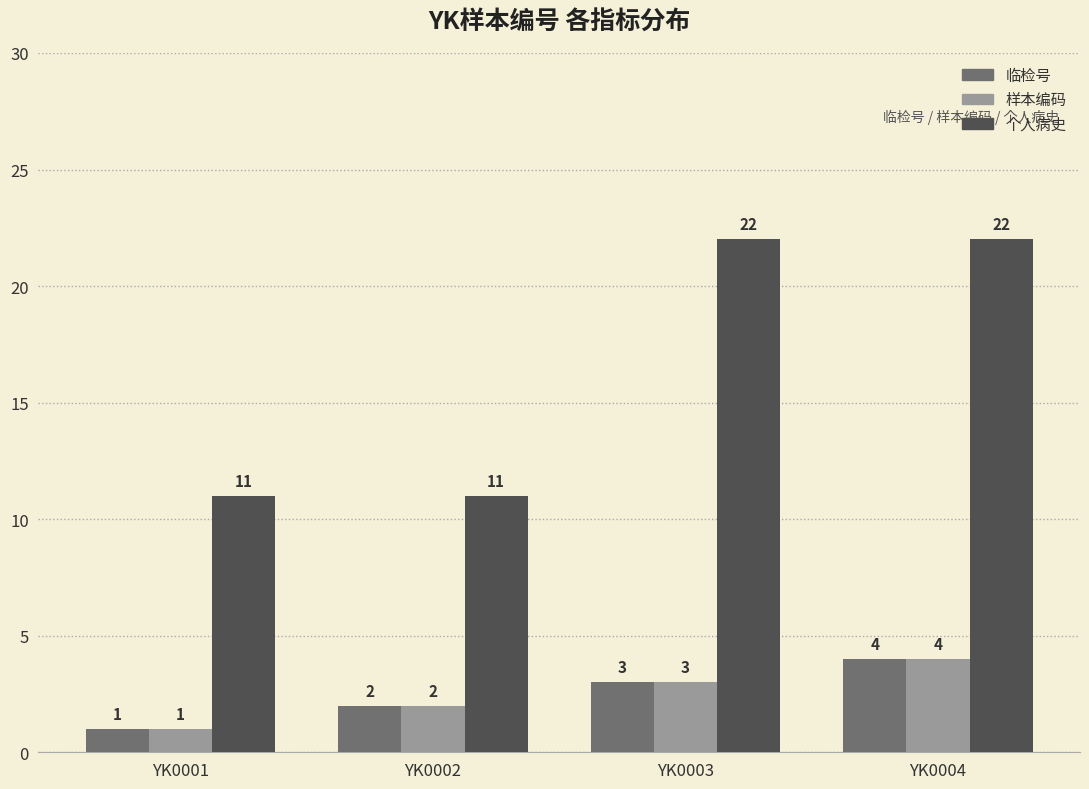

Count the 样本编码 values in the range 2 to 4.

3